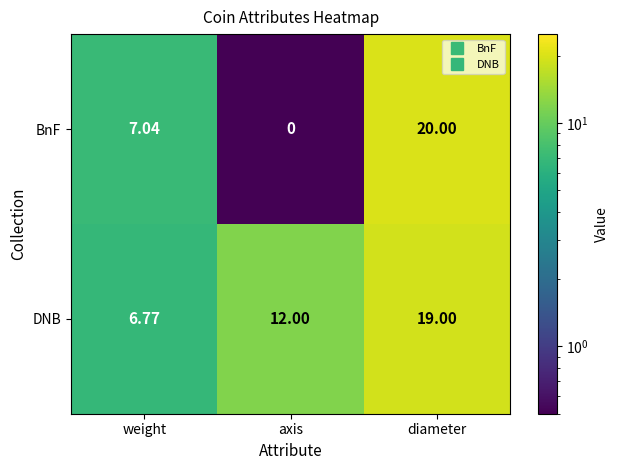

Rank the series by their maximum value, from lowest to highest.

DNB, BnF